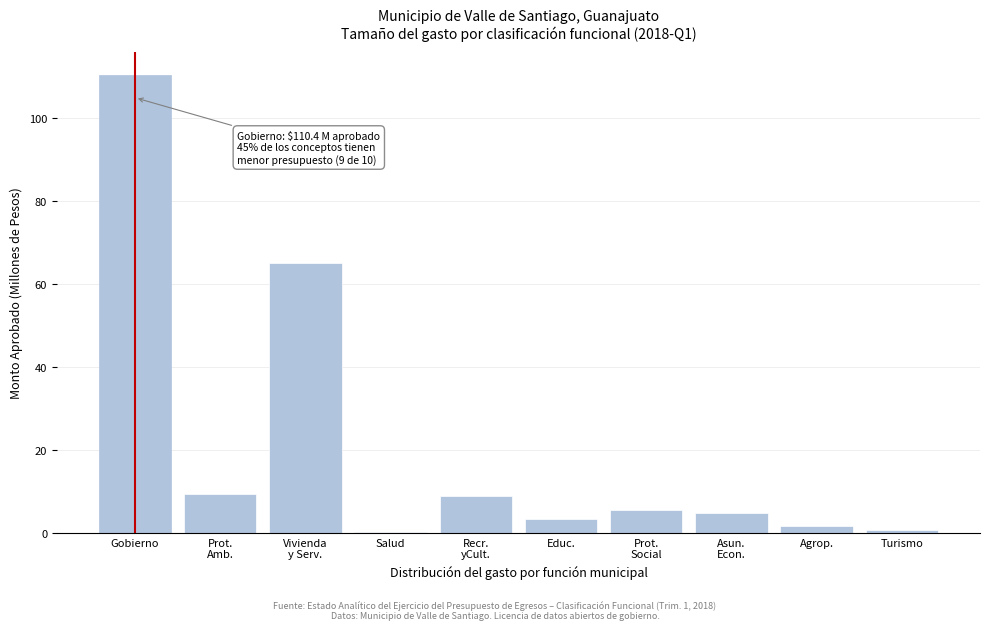

What is the value of the 7th bar from the left?

5.5